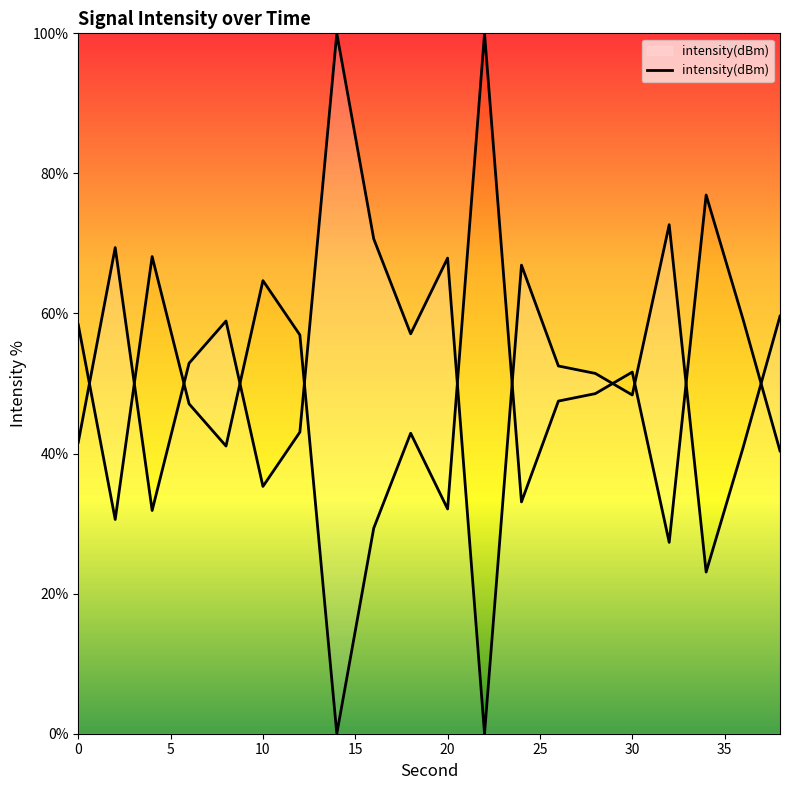

What is the difference between the maximum and minimum values?

100.0